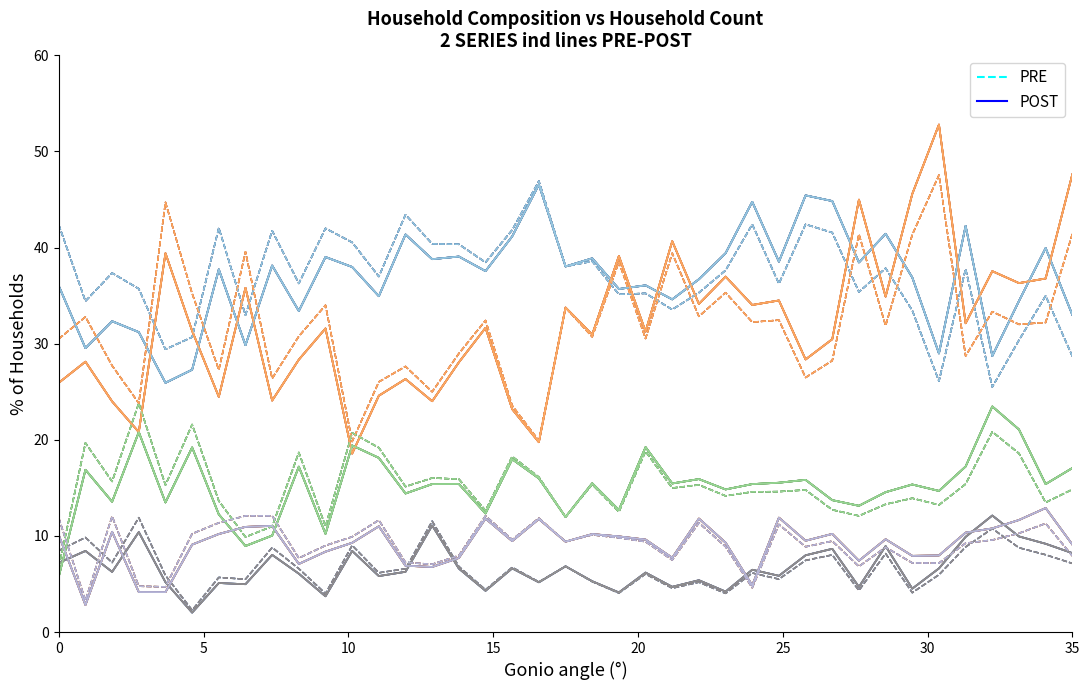

Reading left to right, extract all data points from this chart.

PRE: 42.4	34.4	37.3	35.7	29.4	30.7	42.0	33.0	41.8	36.3	42.0	40.5	37.0	43.4	40.4	40.3	38.5	41.8	46.9	38.0	38.6	35.1	35.2	33.5	35.3	37.6	42.4	36.2	42.4	41.6	35.4	37.9	33.5	26.1	37.8	25.5	30.4	35.0	28.7
POST: 36.0	29.5	32.3	31.2	25.9	27.3	37.7	29.8	38.1	33.4	39.0	38.0	34.9	41.4	38.8	39.1	37.6	41.2	46.5	38.0	38.9	35.7	36.1	34.6	36.7	39.4	44.8	38.5	45.4	44.8	38.5	41.4	36.9	29.0	42.3	28.7	34.4	40.0	33.0